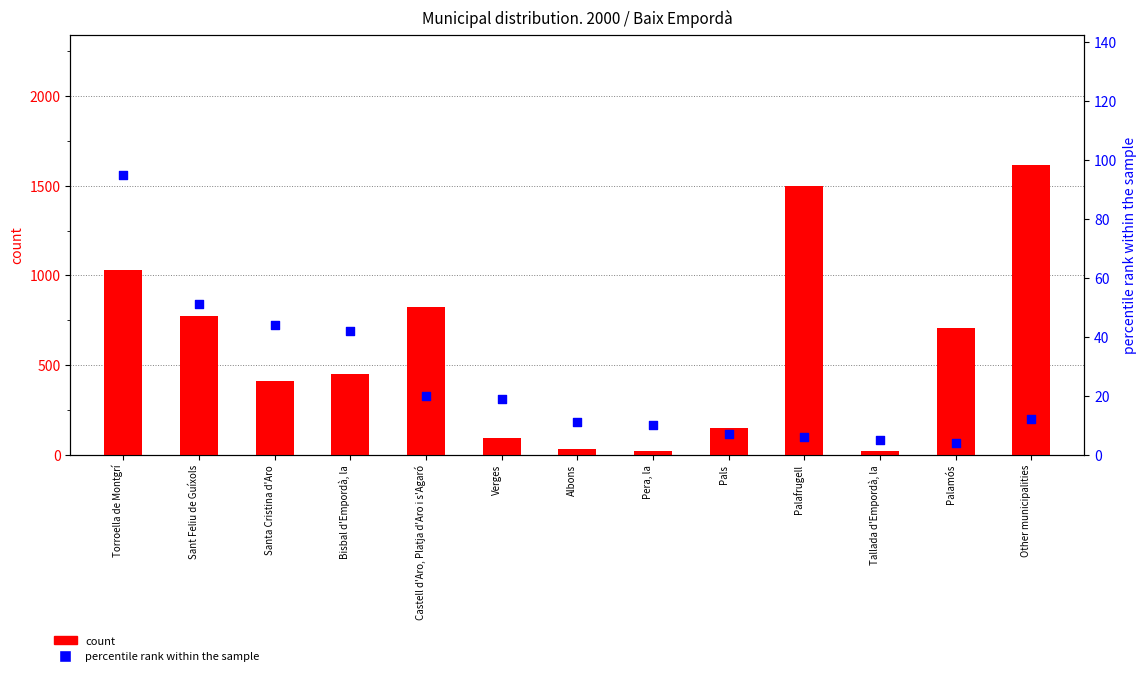

At how many categories does at least one series exceed 1586?

1